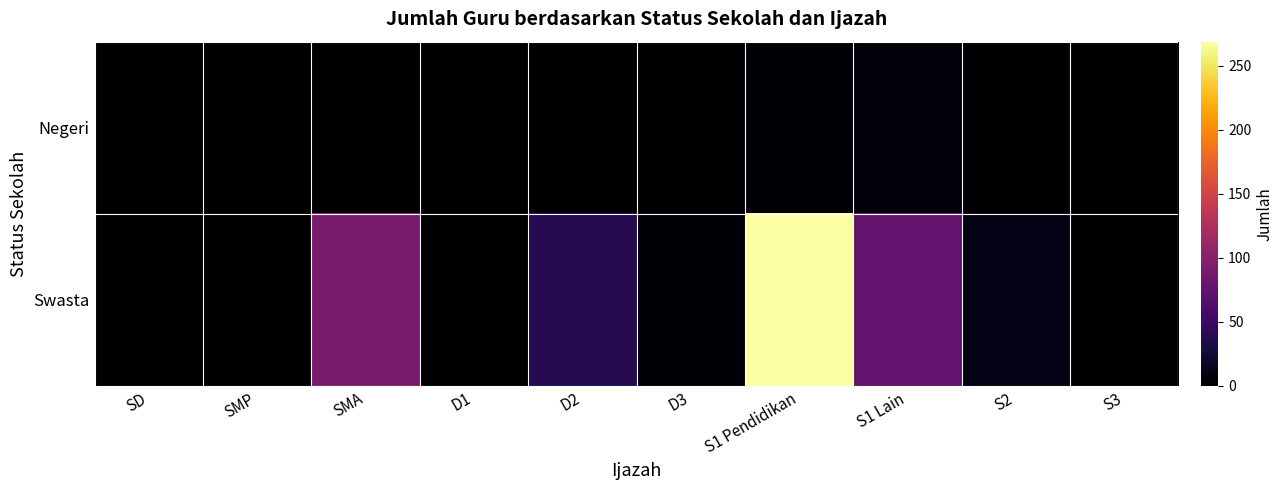

Rank the series by their maximum value, from highest to lowest.

Swasta, Negeri